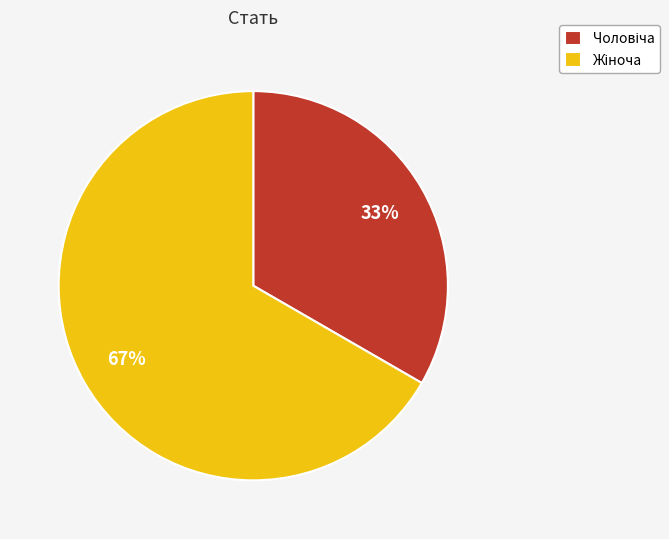

To the nearest percent, what is the average slice percentage?

50%